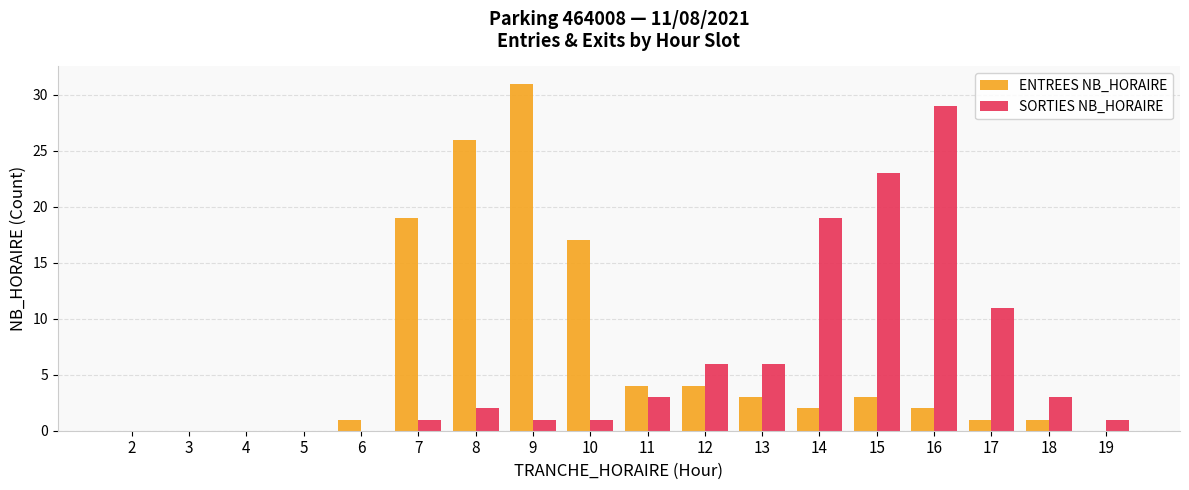

What is the maximum value for SORTIES NB_HORAIRE?

29